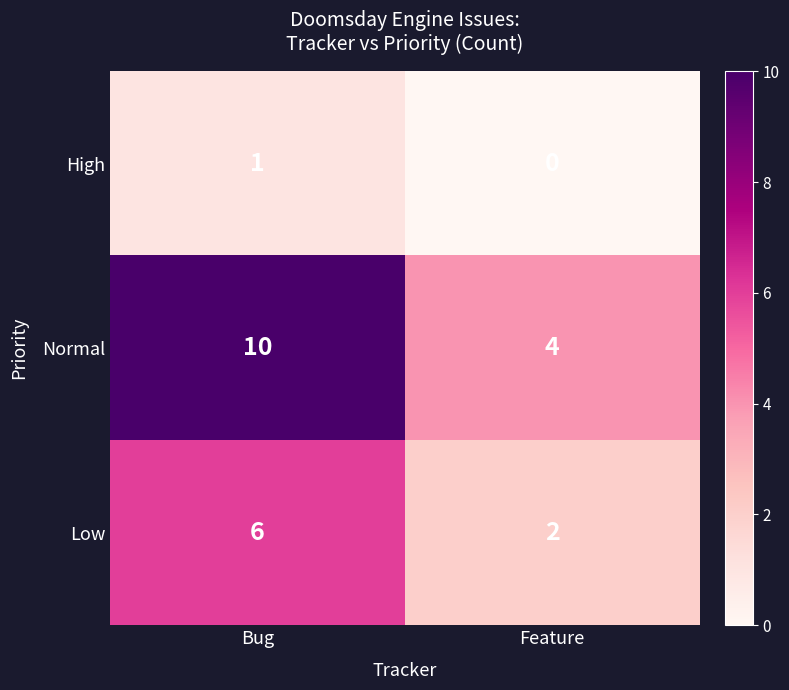

At how many categories does at least one series exceed 0?

2